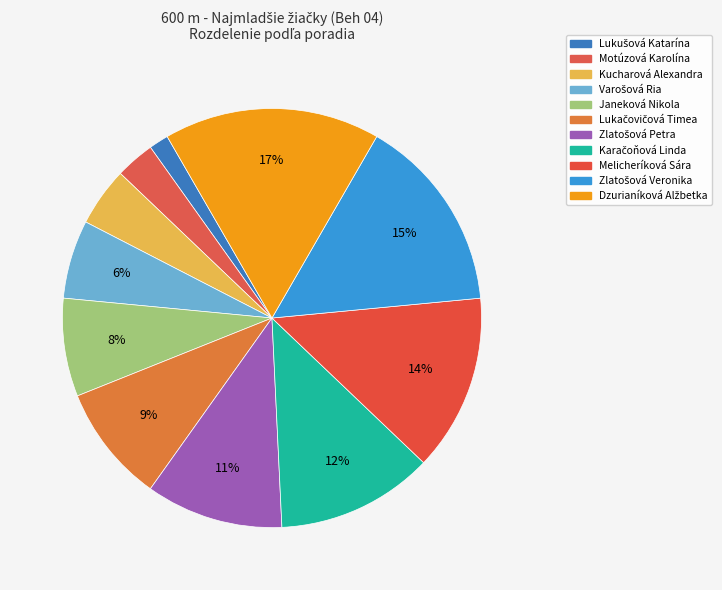

Is there a majority slice in this chart?

No